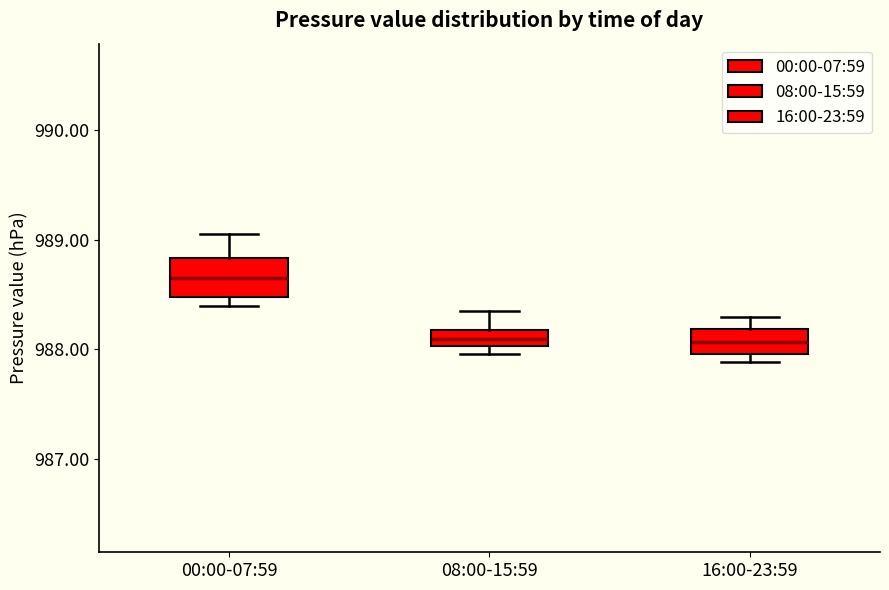

Where does the median line of the box for 08:00-15:59 sit on the y-axis? The values are not printed on the chart, so give them approximately, as read against the axis.

988.1